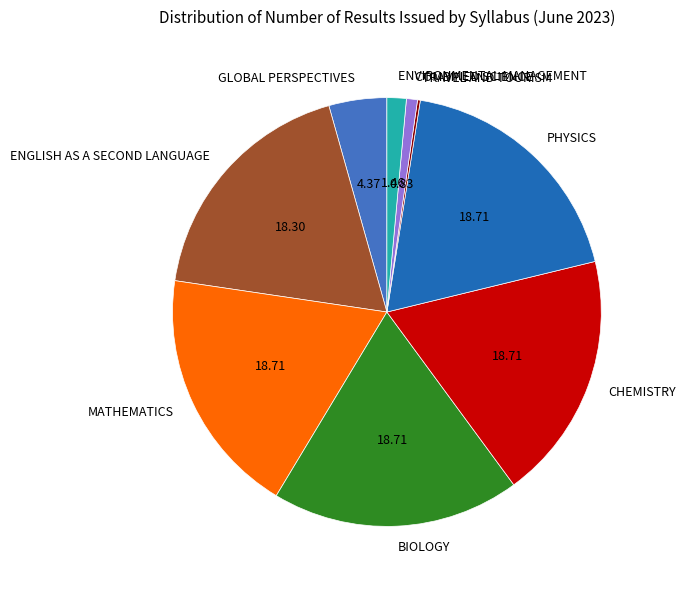

Does GLOBAL PERSPECTIVES represent more than half of the total?

No